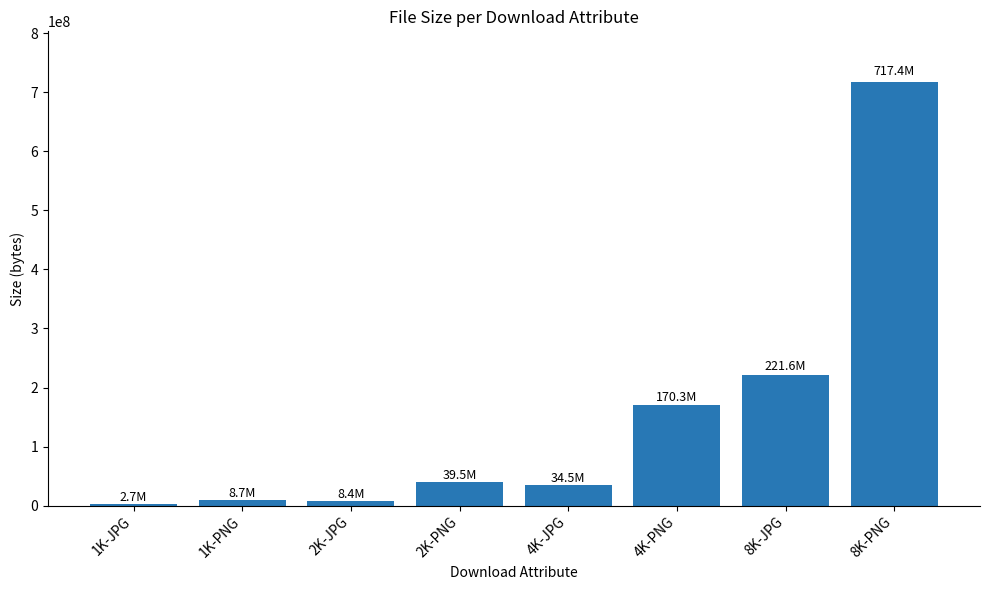

Which category has the highest value across all series?

8K-PNG